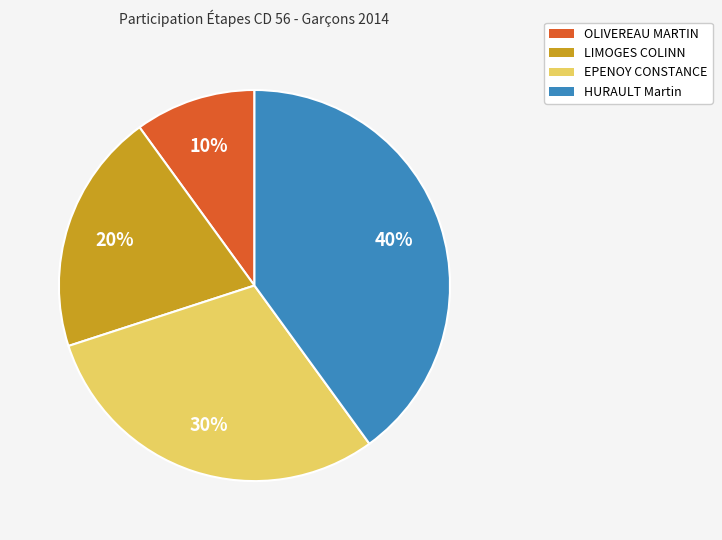

Does OLIVEREAU MARTIN represent more than half of the total?

No